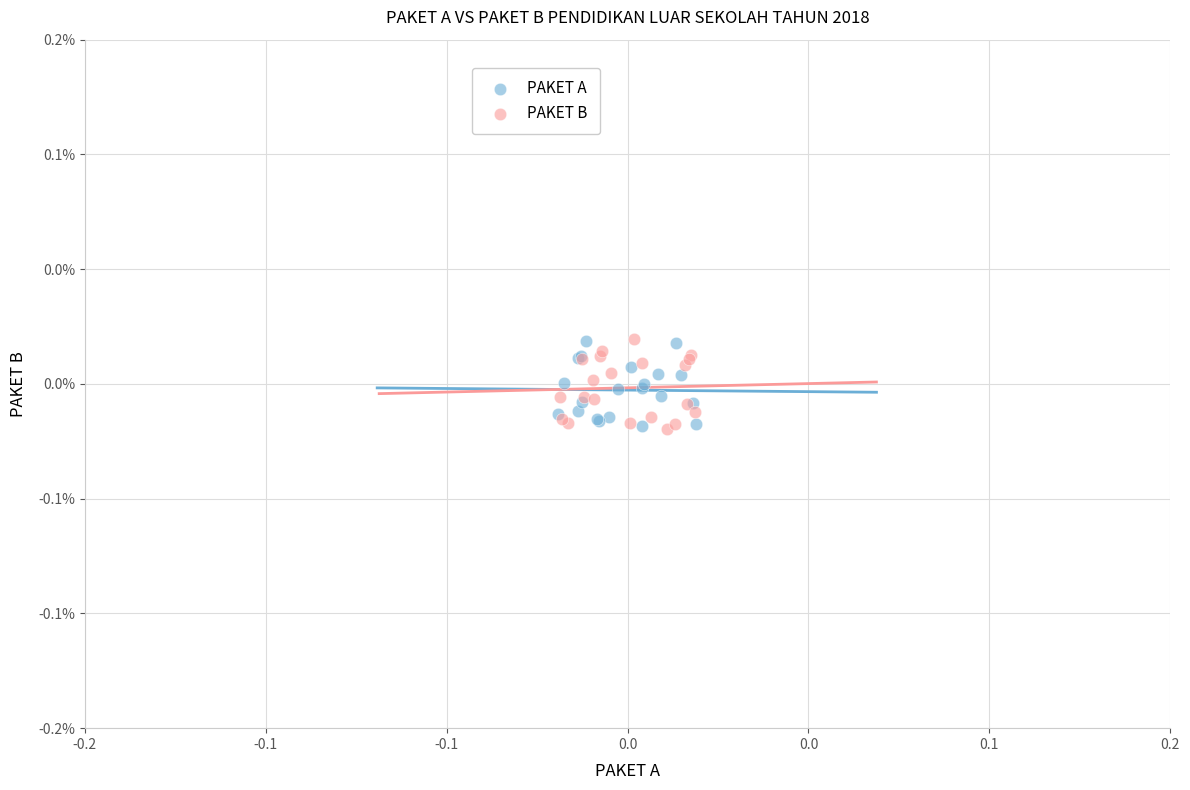

What are all the series names shown in the legend?

PAKET A, PAKET B